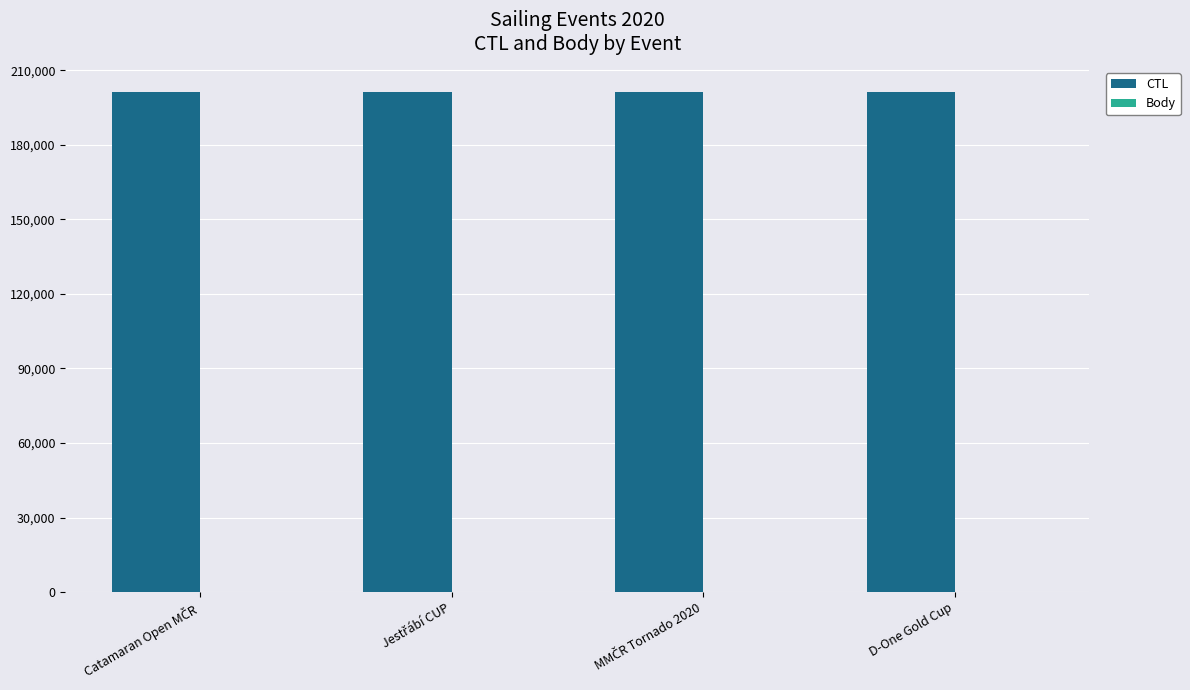

Is it true that CTL equals 201333 at D-One Gold Cup?

True